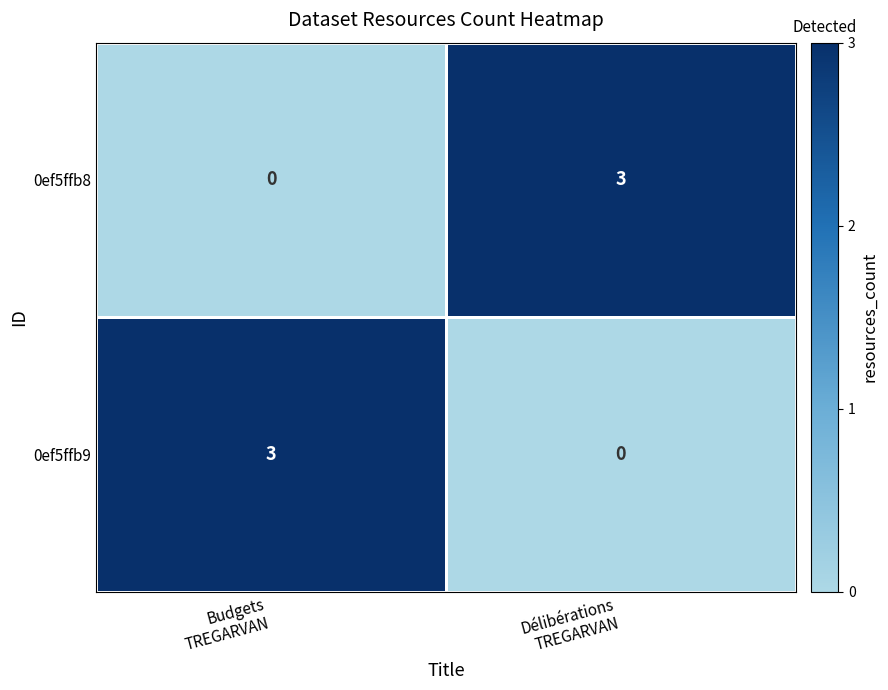

What is the highest value of the 0ef5ffb9 series?

3